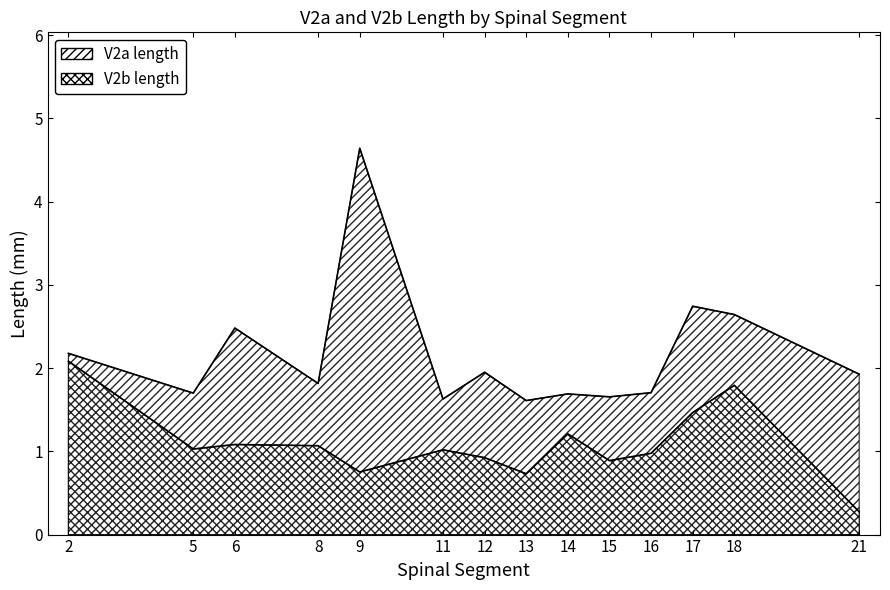

True or false: V2b length has more than 2 points higher than both neighbors.

True